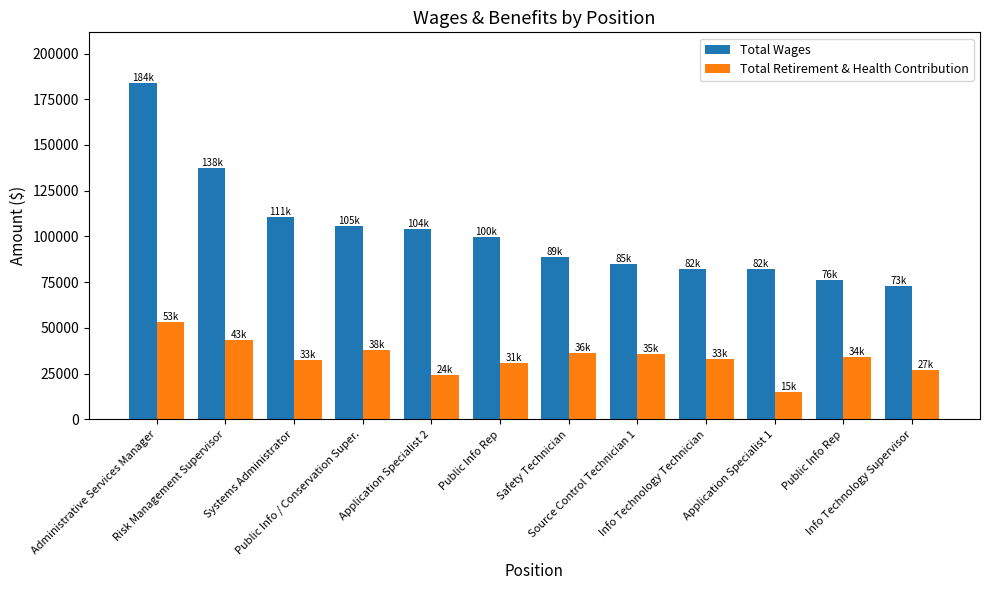

What are all the series names shown in the legend?

Total Wages, Total Retirement & Health Contribution